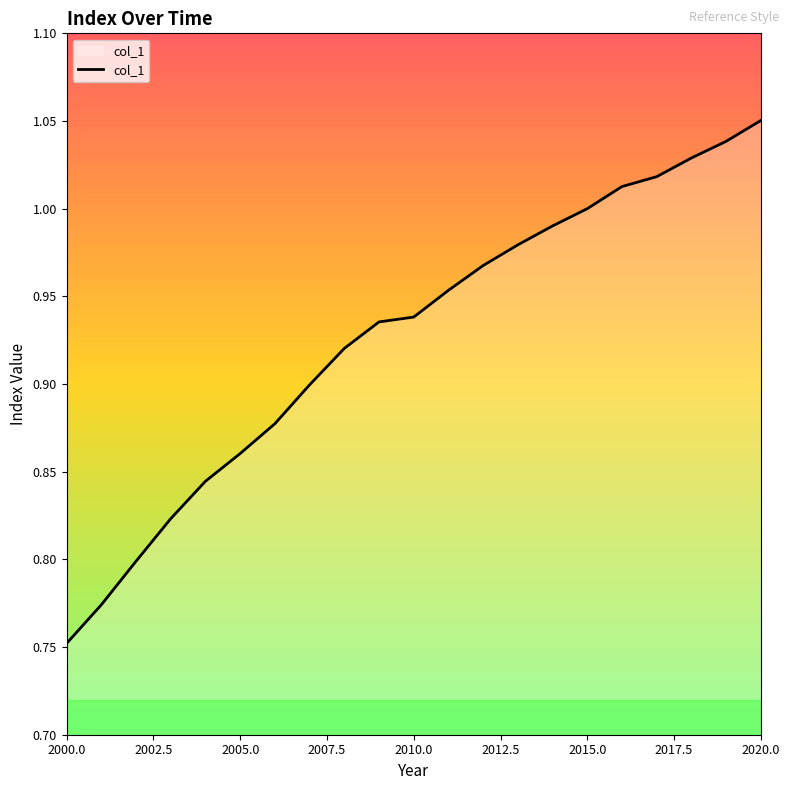

What is the difference between the maximum and minimum values?

0.3